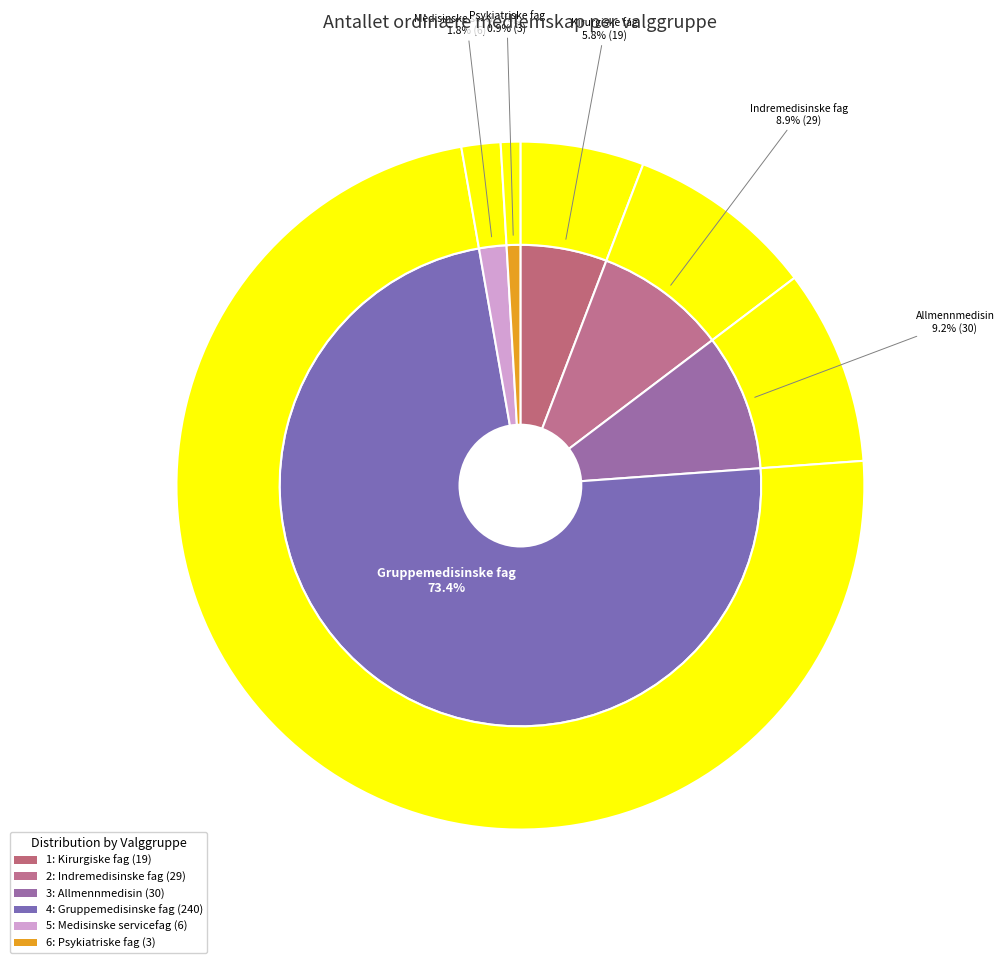

What percentage is NOT represented by 5: Medisinske servicefag?

98.2%